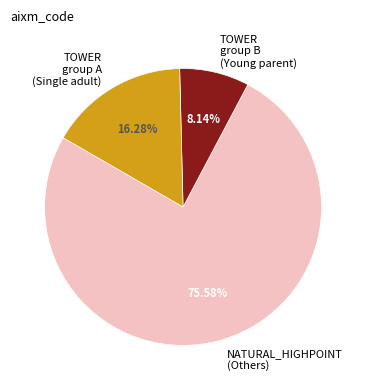

What is the majority slice?

NATURAL_HIGHPOINT (Others)